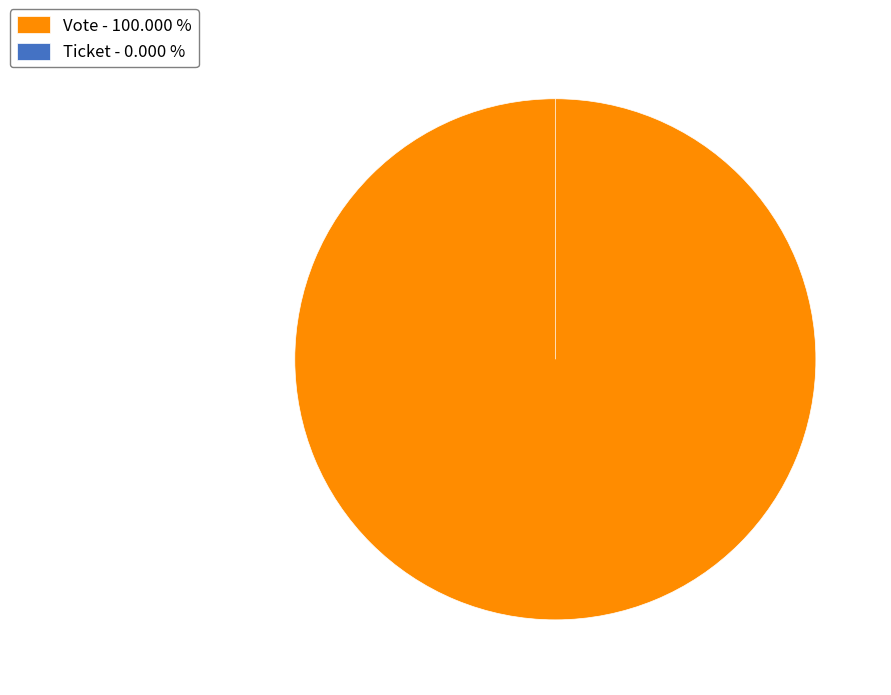

Does any single category account for the majority?

Yes